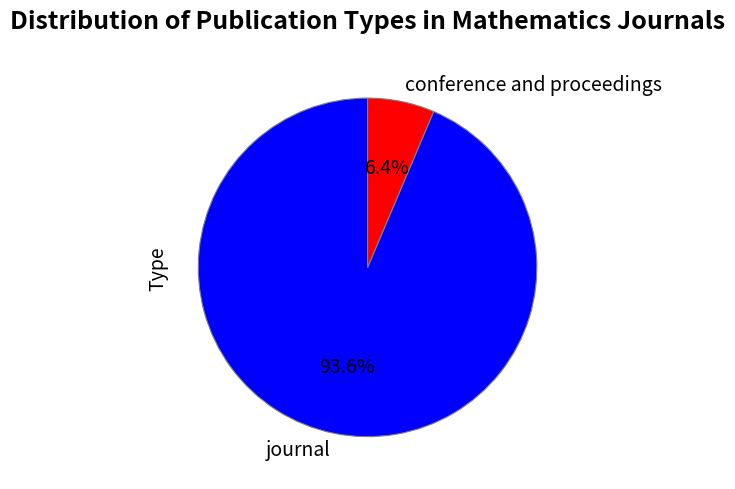

Combined, what portion of the pie is journal and conference and proceedings?

100.0%